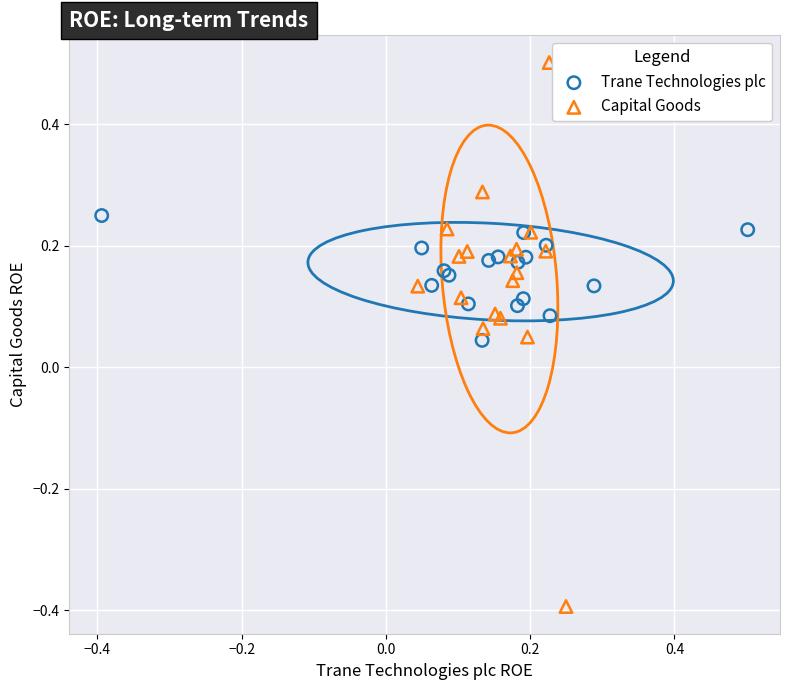

Which series contains the highest Y value?

Capital Goods